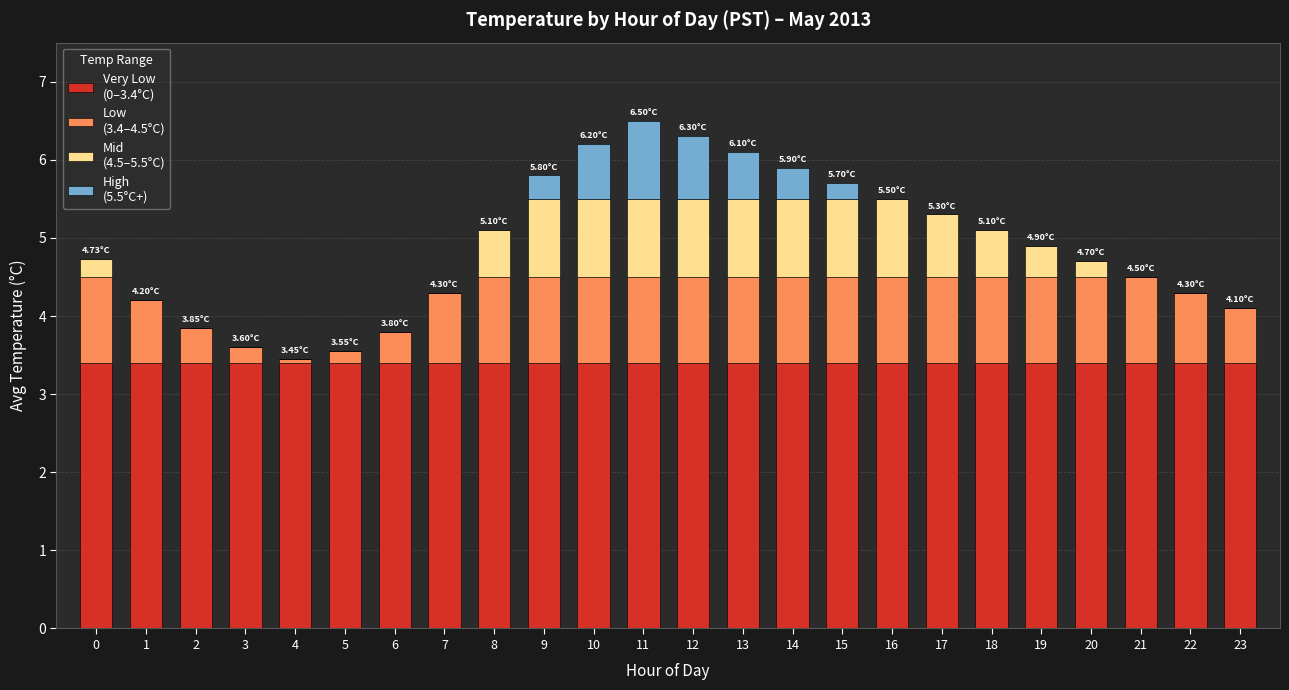

What is the total value across all series at 10?

6.2